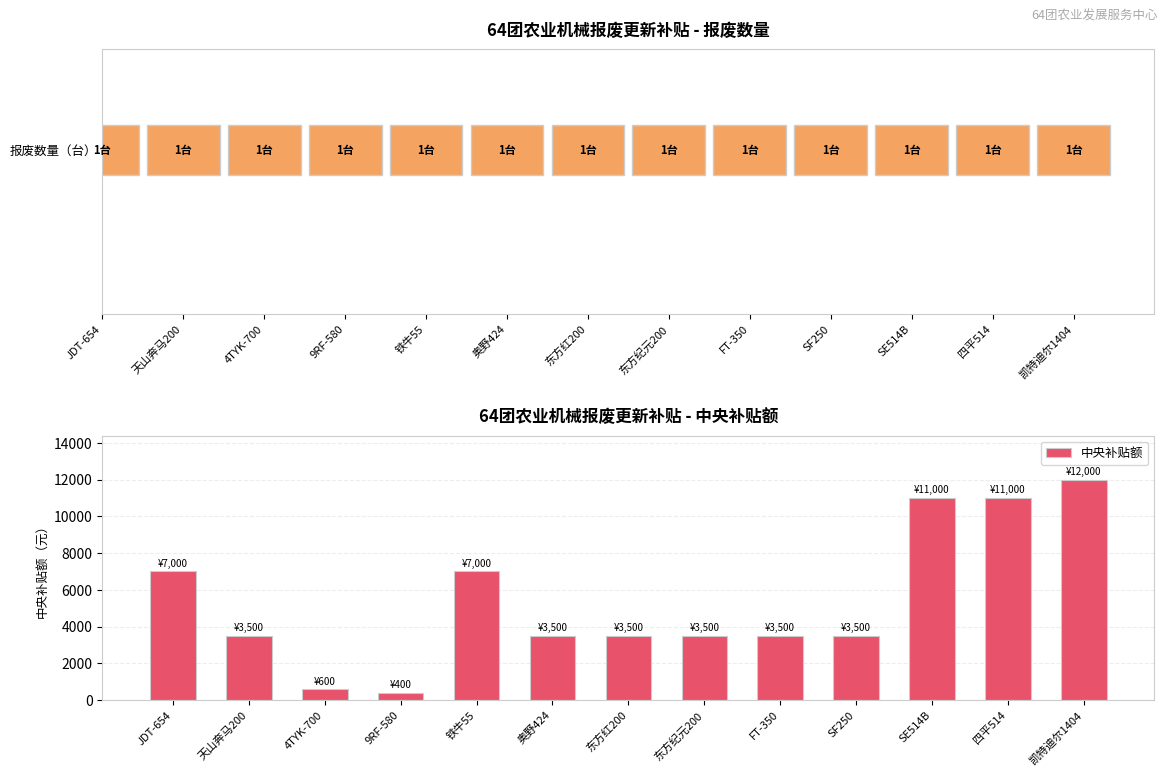

Reading left to right, what are all the values shown in this chart?

7000	3500	600	400	7000	3500	3500	3500	3500	3500	11000	11000	12000